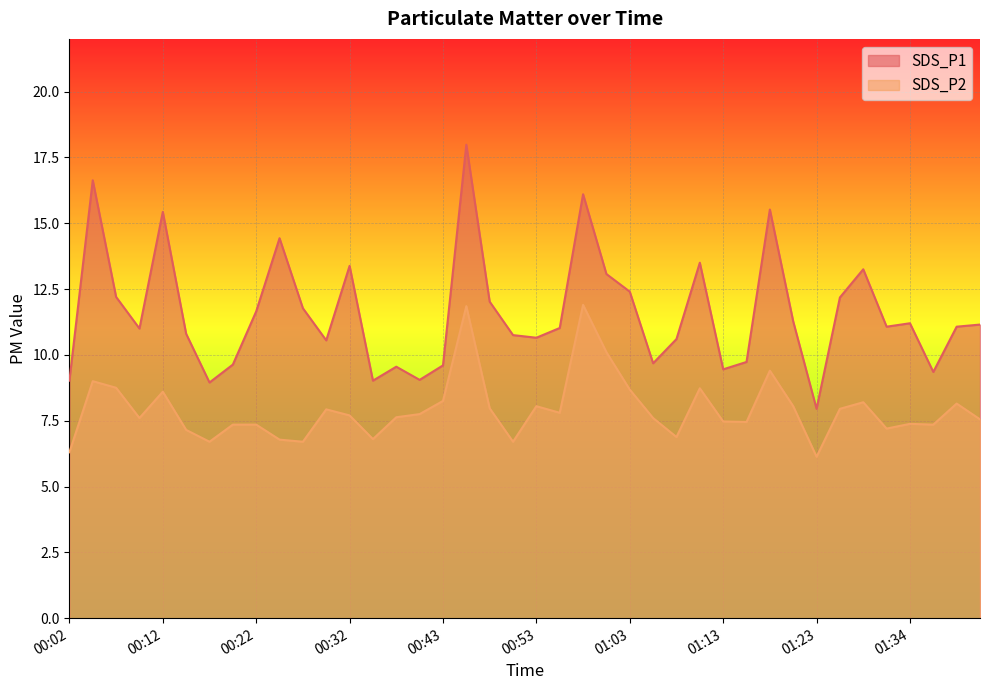

What is the label of the 20th point from the left?

00:50